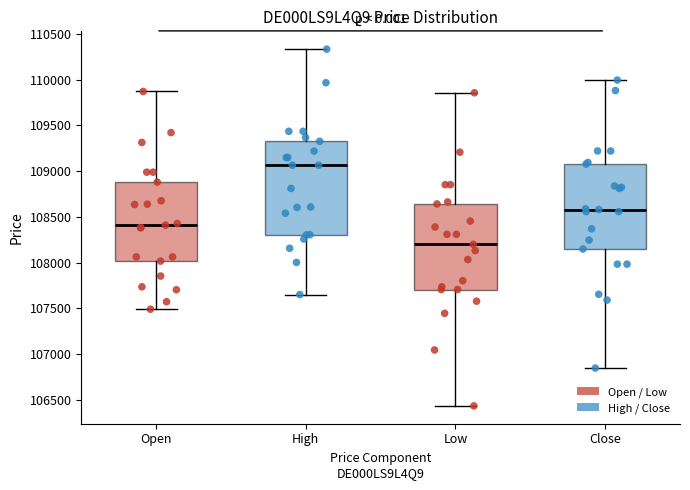

Which box's median line is the lowest?

Low